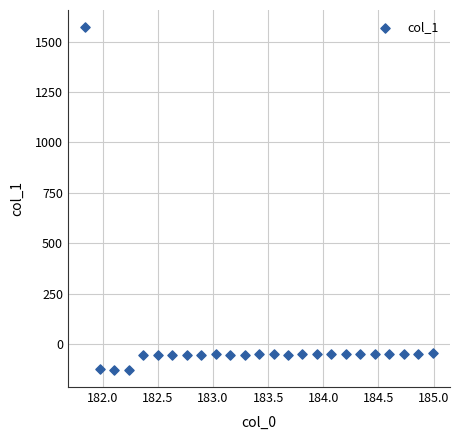

What is the range of Y values (max minus min)?

1700.7